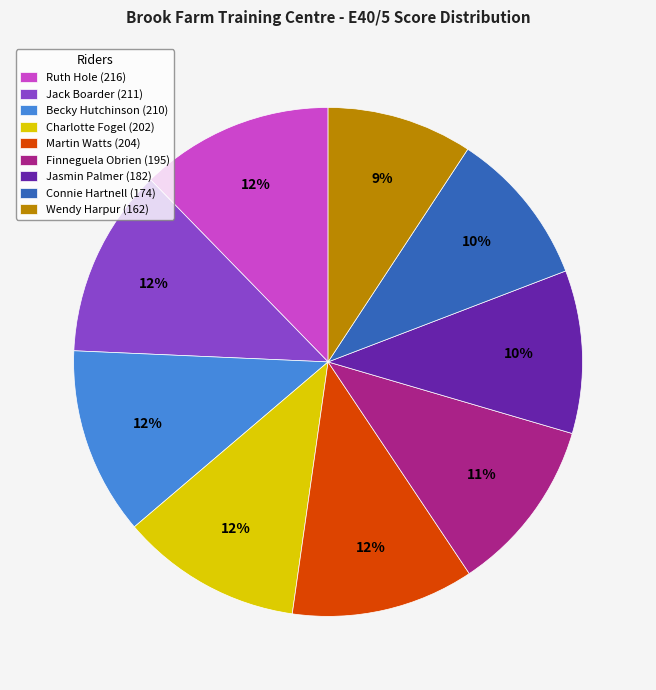

Is there any slice that represents more than half of the pie?

No